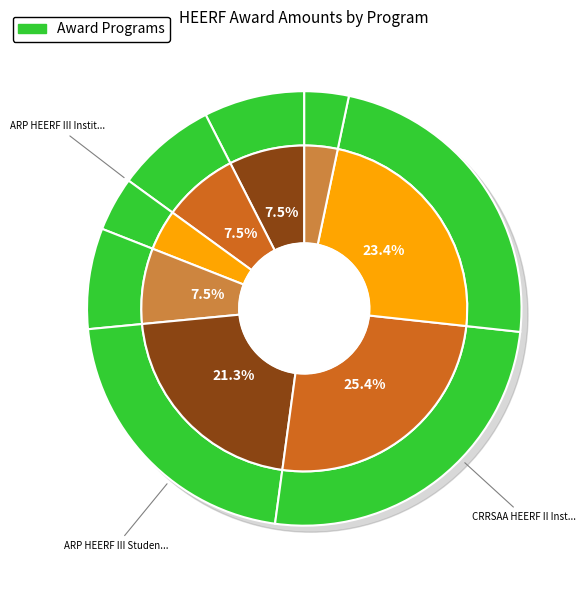

To the nearest percent, what is the average slice percentage?

12%